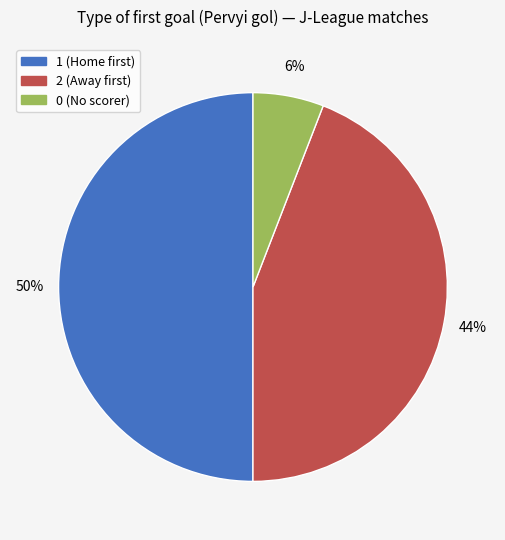

Is it true that 0 (No scorer) is 1% of the pie?

False